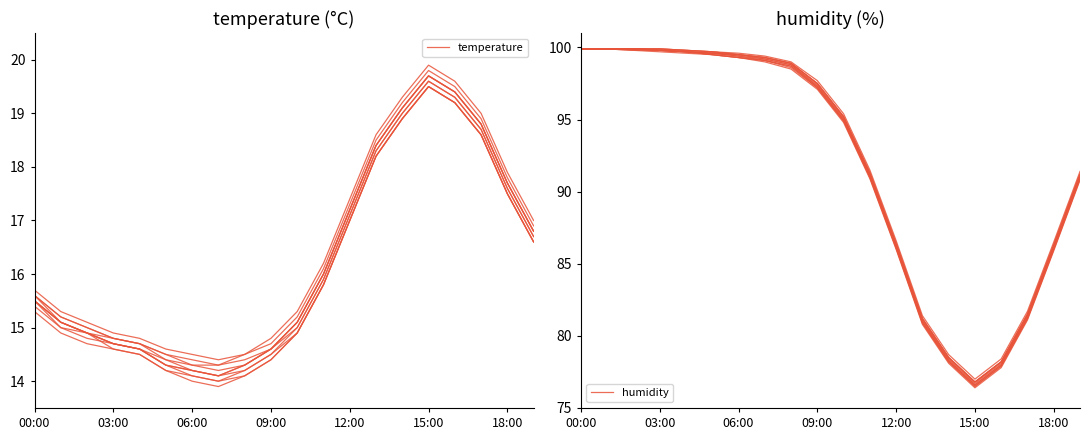

True or false: humidity and temperature cross at least once.

False